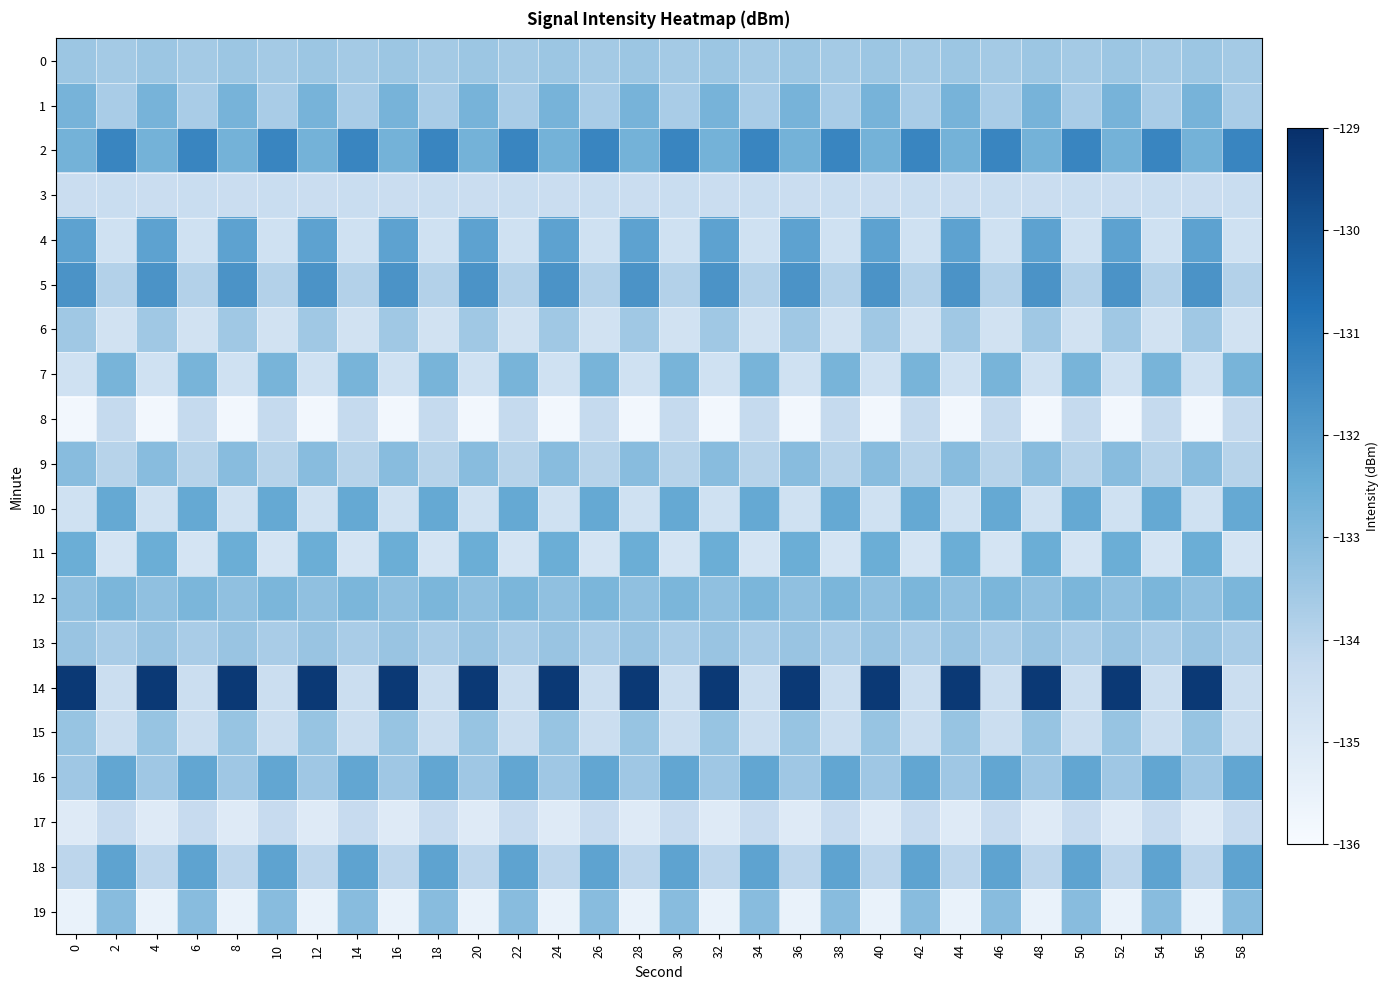

What is the total value across all series at 8?

-2668.8